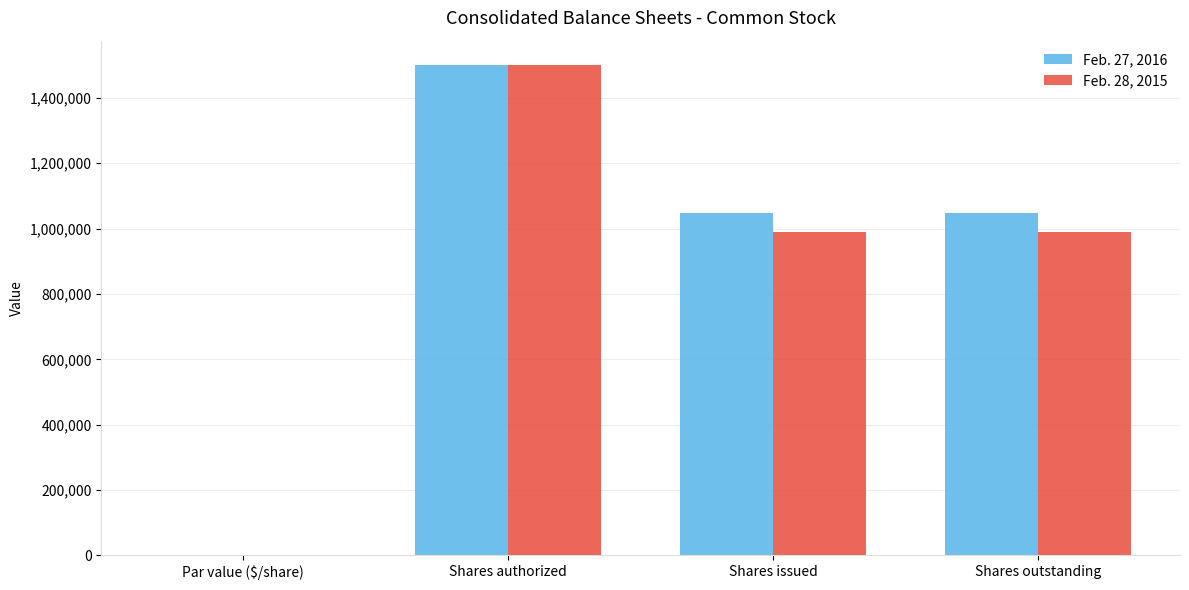

Which series changed the most between Shares authorized and Shares outstanding?

Feb. 28, 2015